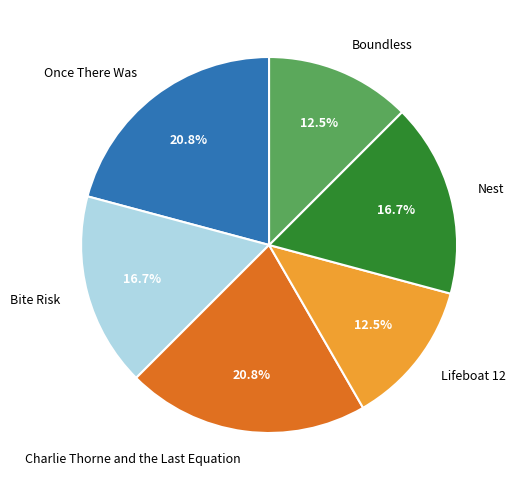

Is Once There Was the majority of the pie?

No